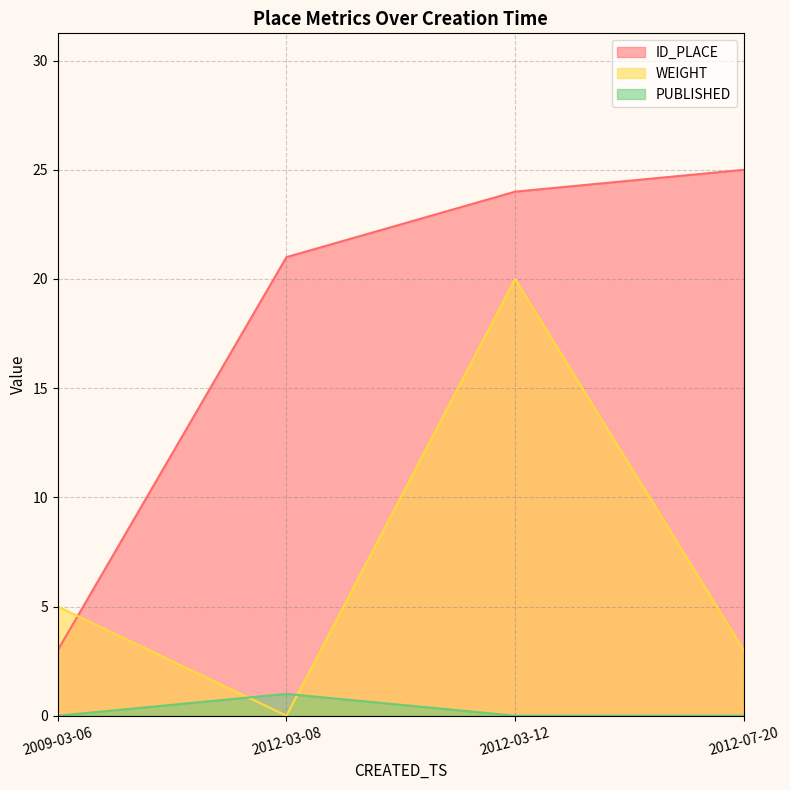

Reading right to left, what are all the values shown in this chart?

ID_PLACE: 2012-07-20=25	2012-03-12=24	2012-03-08=21	2009-03-06=3
WEIGHT: 2012-07-20=3	2012-03-12=20	2012-03-08=0	2009-03-06=5
PUBLISHED: 2012-07-20=0	2012-03-12=0	2012-03-08=1	2009-03-06=0